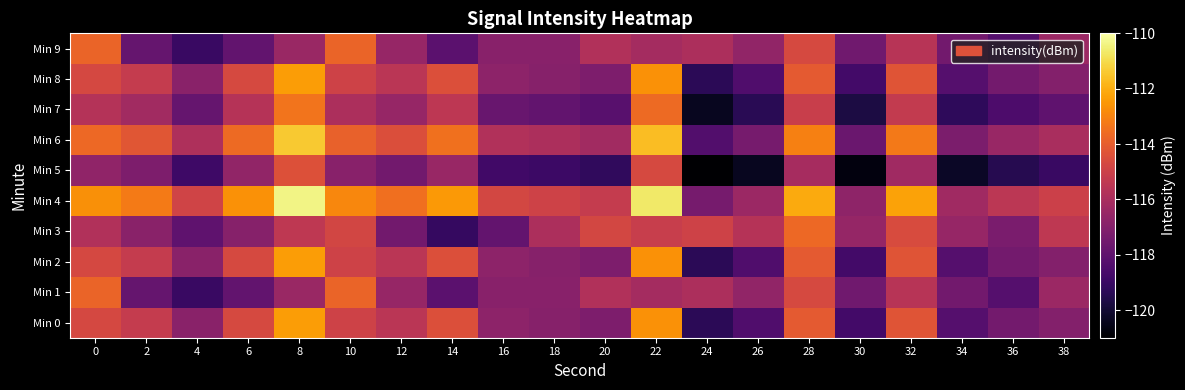

Reading left to right, what are all the values shown in this chart?

Min 0: 0=-114.7	2=-115.2	4=-116.9	6=-114.6	8=-112.4	10=-114.9	12=-115.5	14=-114.5	16=-116.8	18=-116.9	20=-117.2	22=-112.7	24=-119.4	26=-118.4	28=-114.1	30=-118.7	32=-114.3	34=-118.3	36=-117.5	38=-117.0
Min 1: 0=-113.8	2=-117.8	4=-119.0	6=-117.9	8=-116.4	10=-113.8	12=-116.5	14=-118.1	16=-116.9	18=-116.9	20=-115.8	22=-116.1	24=-115.9	26=-116.6	28=-114.7	30=-117.5	32=-115.6	34=-117.5	36=-118.3	38=-116.4
Min 2: 0=-114.7	2=-115.2	4=-116.9	6=-114.6	8=-112.4	10=-114.9	12=-115.5	14=-114.5	16=-116.8	18=-116.9	20=-117.2	22=-112.7	24=-119.4	26=-118.4	28=-114.1	30=-118.7	32=-114.3	34=-118.3	36=-117.5	38=-117.0
Min 3: 0=-115.8	2=-116.8	4=-118.0	6=-116.9	8=-115.4	10=-114.8	12=-117.5	14=-119.1	16=-117.9	18=-115.9	20=-114.8	22=-115.1	24=-114.9	26=-115.6	28=-113.7	30=-116.5	32=-114.6	34=-116.5	36=-117.3	38=-115.4
Min 4: 0=-112.7	2=-113.2	4=-114.9	6=-112.6	8=-110.4	10=-112.9	12=-113.5	14=-112.5	16=-114.8	18=-114.9	20=-115.2	22=-110.7	24=-117.4	26=-116.4	28=-112.1	30=-116.7	32=-112.3	34=-116.3	36=-115.5	38=-115.0
Min 5: 0=-116.7	2=-117.2	4=-118.9	6=-116.6	8=-114.4	10=-116.9	12=-117.5	14=-116.5	16=-118.8	18=-118.9	20=-119.2	22=-114.7	24=-121.4	26=-120.4	28=-116.1	30=-120.7	32=-116.3	34=-120.3	36=-119.5	38=-119.0
Min 6: 0=-113.7	2=-114.2	4=-115.9	6=-113.6	8=-111.4	10=-113.9	12=-114.5	14=-113.5	16=-115.8	18=-115.9	20=-116.2	22=-111.7	24=-118.4	26=-117.4	28=-113.1	30=-117.7	32=-113.3	34=-117.3	36=-116.5	38=-116.0
Min 7: 0=-115.7	2=-116.2	4=-117.9	6=-115.6	8=-113.4	10=-115.9	12=-116.5	14=-115.5	16=-117.8	18=-117.9	20=-118.2	22=-113.7	24=-120.4	26=-119.4	28=-115.1	30=-119.7	32=-115.3	34=-119.3	36=-118.5	38=-118.0
Min 8: 0=-114.7	2=-115.2	4=-116.9	6=-114.6	8=-112.4	10=-114.9	12=-115.5	14=-114.5	16=-116.8	18=-116.9	20=-117.2	22=-112.7	24=-119.4	26=-118.4	28=-114.1	30=-118.7	32=-114.3	34=-118.3	36=-117.5	38=-117.0
Min 9: 0=-113.8	2=-117.8	4=-119.0	6=-117.9	8=-116.4	10=-113.8	12=-116.5	14=-118.1	16=-116.9	18=-116.9	20=-115.8	22=-116.1	24=-115.9	26=-116.6	28=-114.7	30=-117.5	32=-115.6	34=-117.5	36=-118.3	38=-116.4